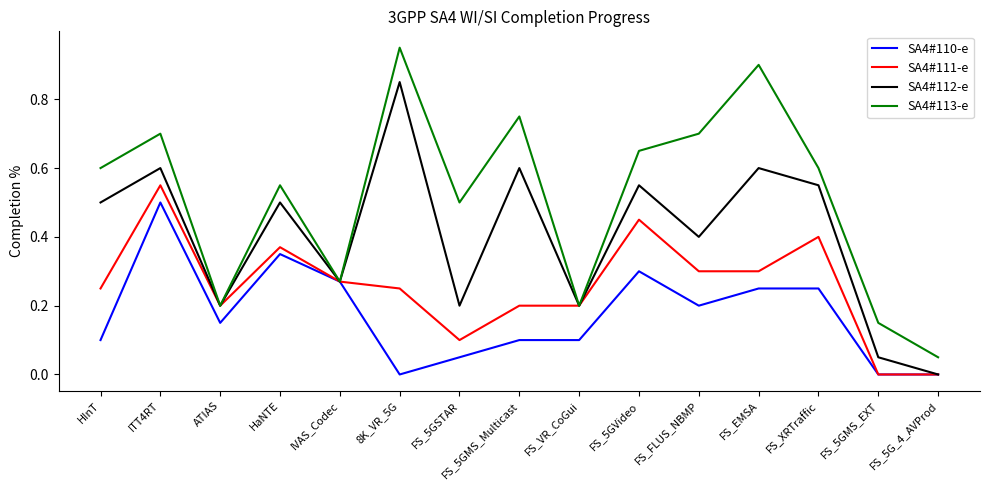

List the series in order of their overall mean, lowest first.

SA4#110-e, SA4#111-e, SA4#112-e, SA4#113-e